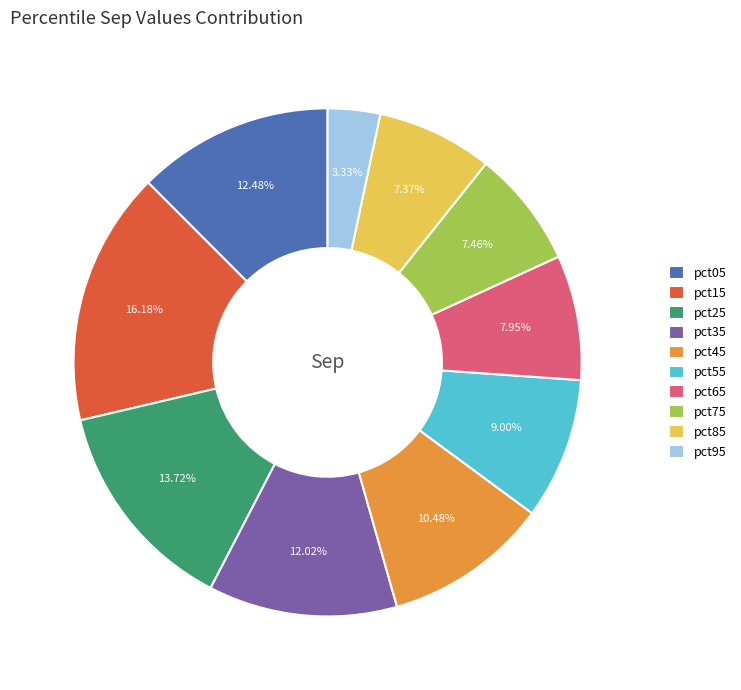

The pct85 slice represents 7% of the pie. True or false?

True